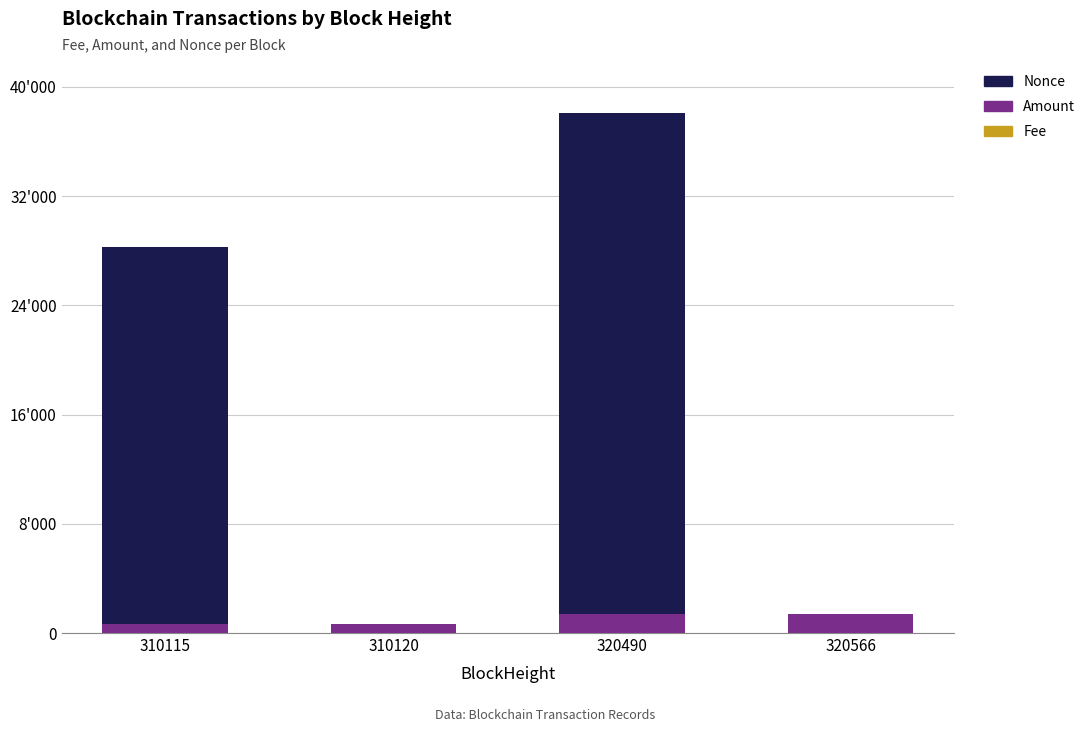

Are the bars horizontal?

No